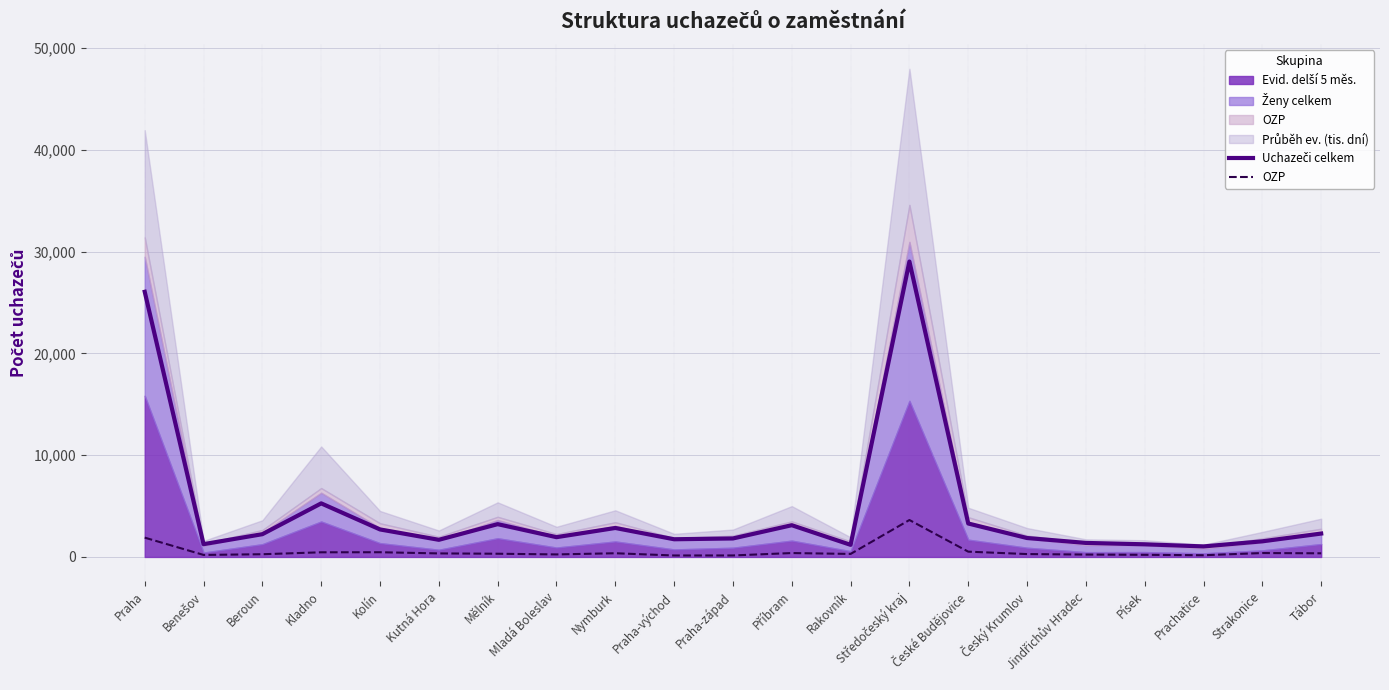

The value of Uchazeči celkem at Rakovník is 1190. True or false?

True